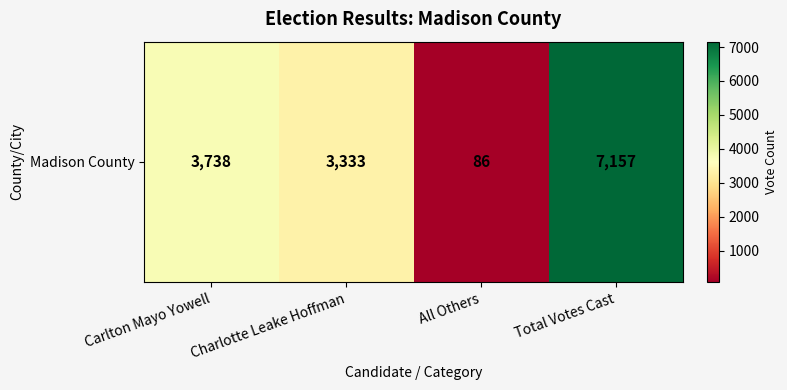

Read the value at Charlotte Leake Hoffman, to the nearest 50.

3350